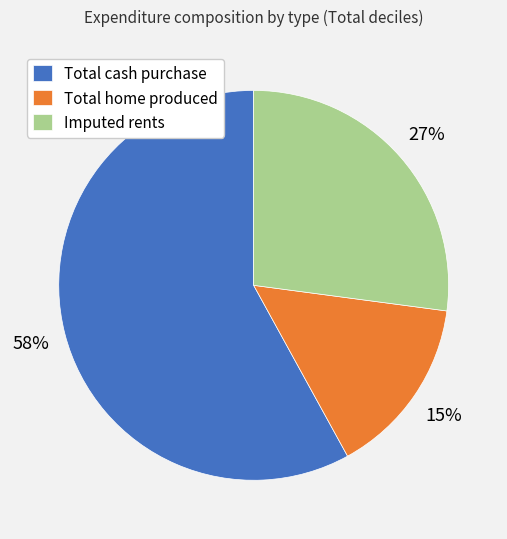

Which category has the biggest portion of the pie?

Total cash purchase